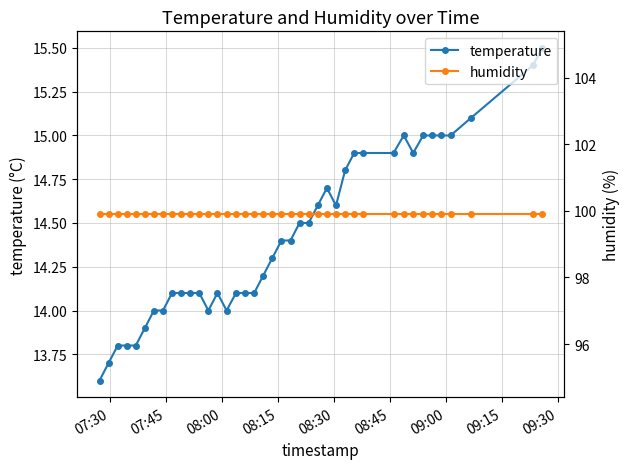

Reading right to left, transcribe all the data shown in this chart.

temperature: 15.5	15.4	15.1	15.0	15.0	15.0	15.0	14.9	15.0	14.9	14.9	14.9	14.8	14.6	14.7	14.6	14.5	14.5	14.4	14.4	14.3	14.2	14.1	14.1	14.1	14.0	14.1	14.0	14.1	14.1	14.1	14.1	14.0	14.0	13.9	13.8	13.8	13.8	13.7	13.6
humidity: 99.9	99.9	99.9	99.9	99.9	99.9	99.9	99.9	99.9	99.9	99.9	99.9	99.9	99.9	99.9	99.9	99.9	99.9	99.9	99.9	99.9	99.9	99.9	99.9	99.9	99.9	99.9	99.9	99.9	99.9	99.9	99.9	99.9	99.9	99.9	99.9	99.9	99.9	99.9	99.9